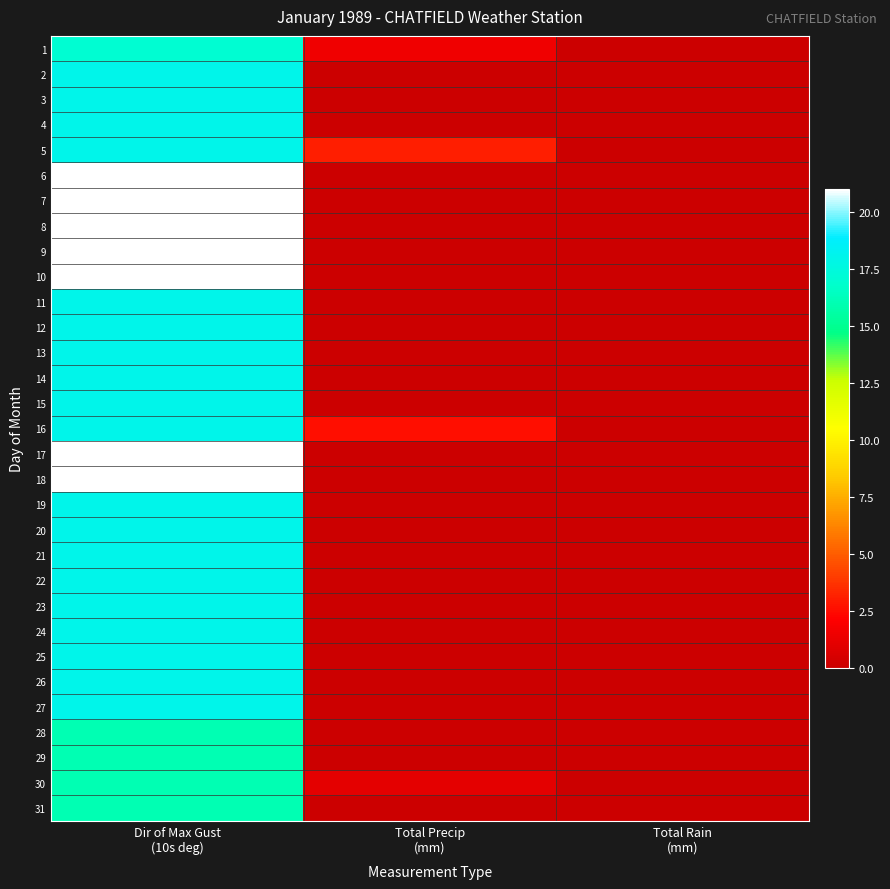

What is the total value across all series at Total Precip
(mm)?

8.2